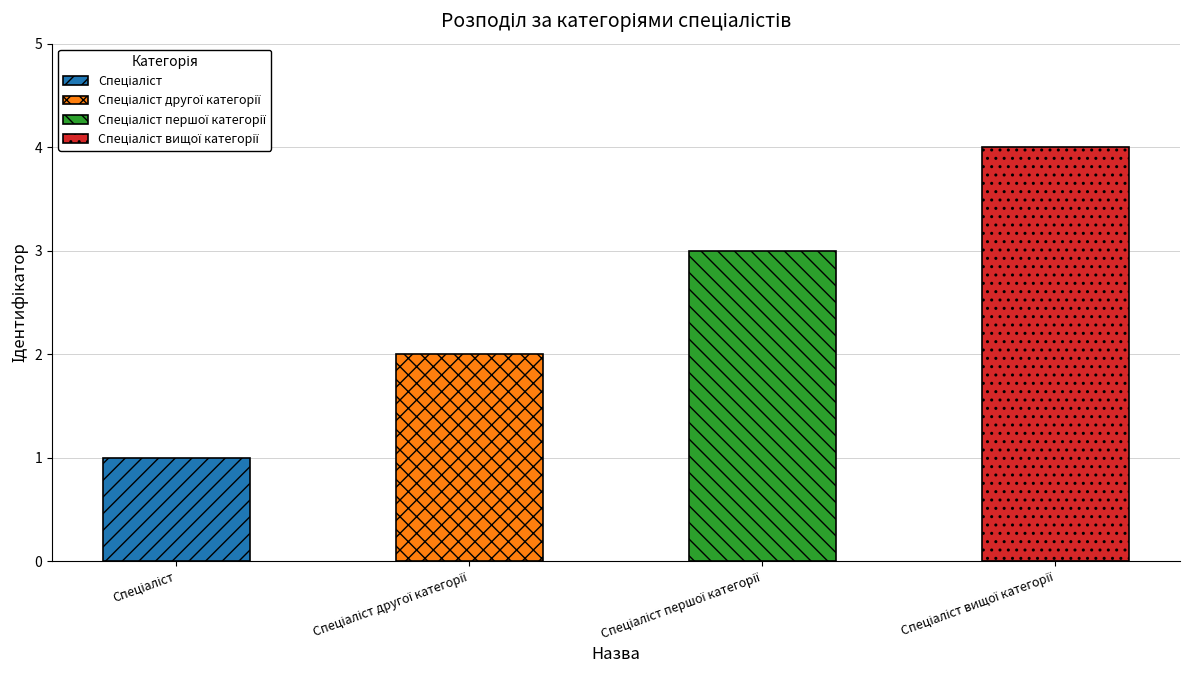

Reading left to right, list all the values displayed in this chart.

Спеціаліст=1	Спеціаліст другої категорії=2	Спеціаліст першої категорії=3	Спеціаліст вищої категорії=4